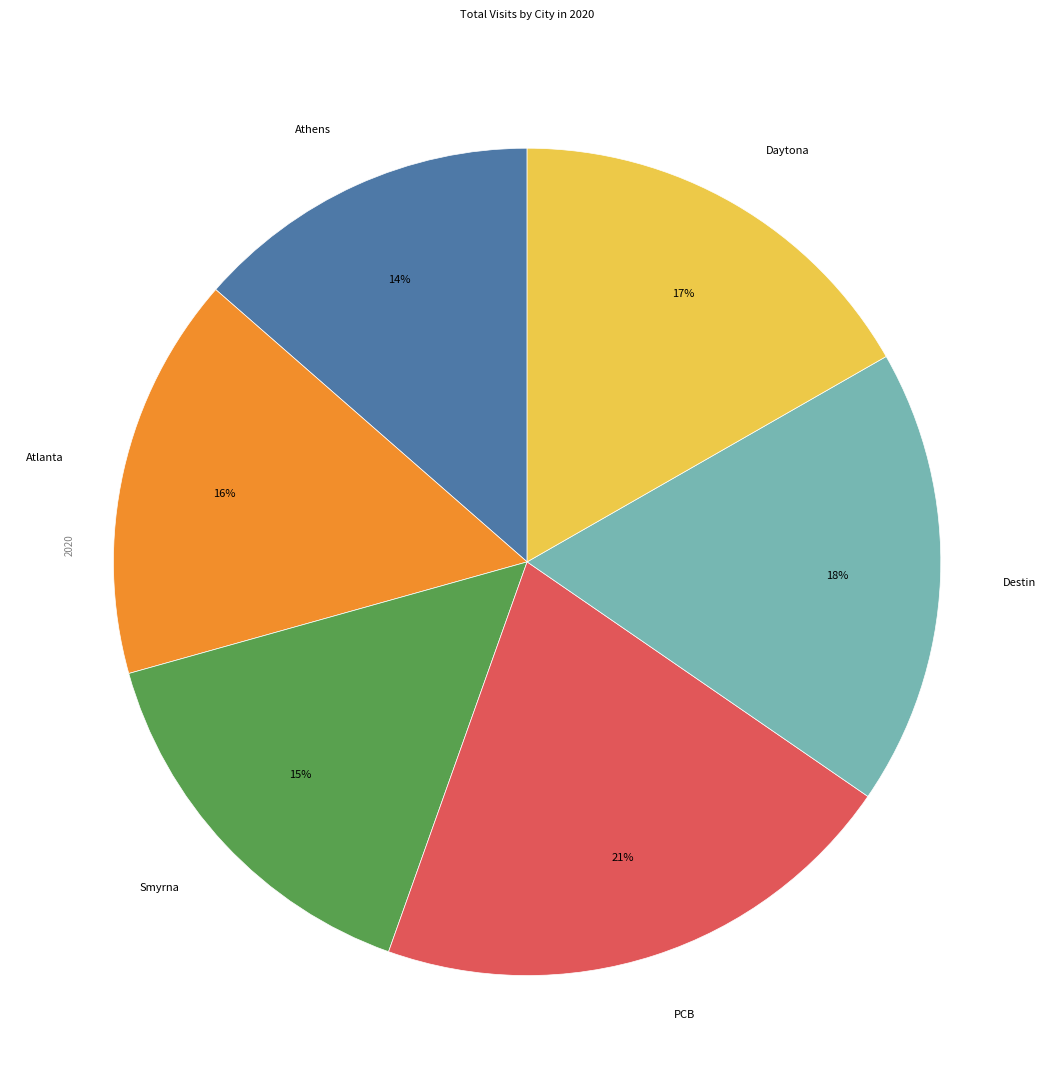

Which category has the smallest portion of the pie?

Athens